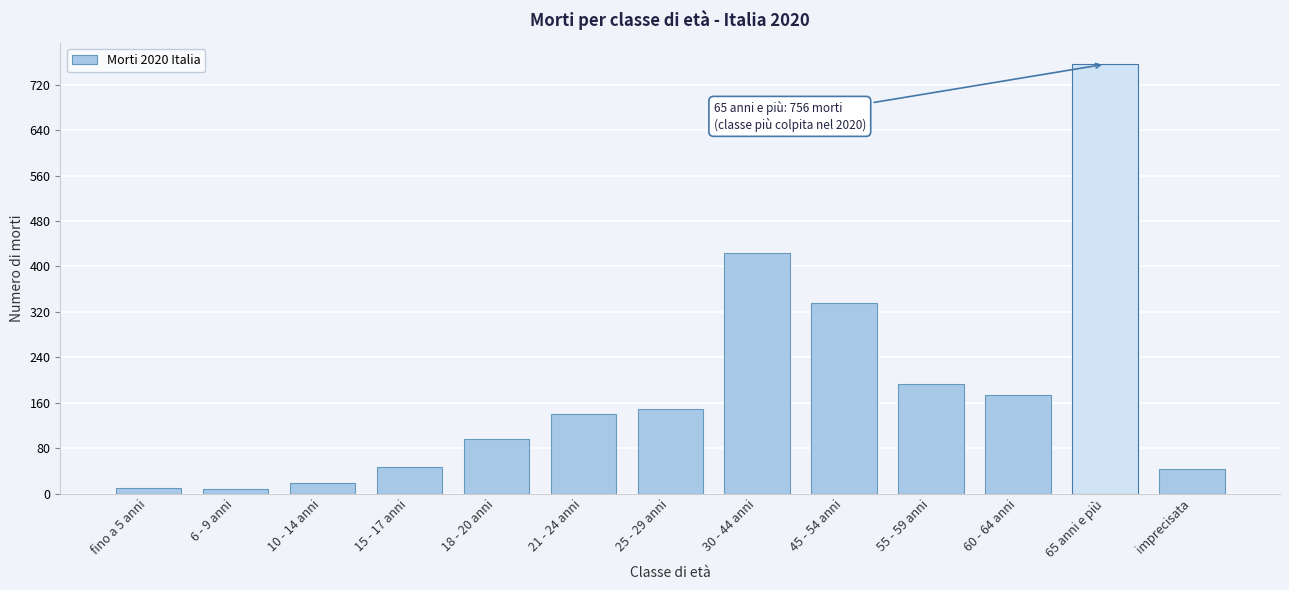

What is the average value?

184